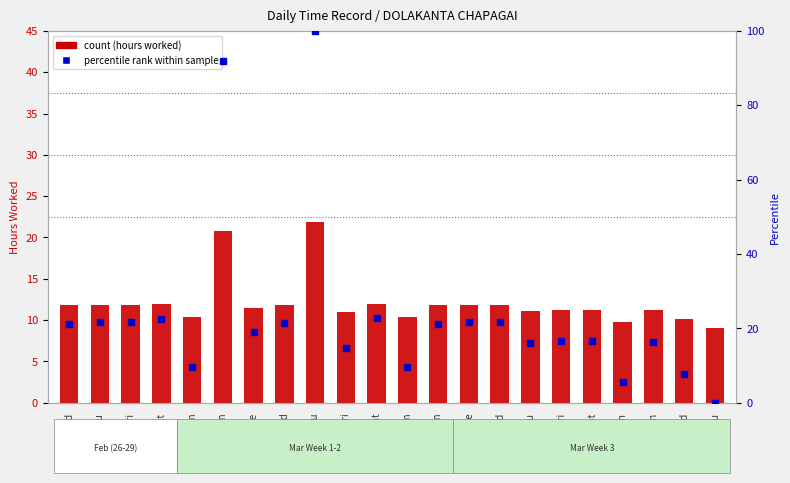

Are the bars horizontal?

No